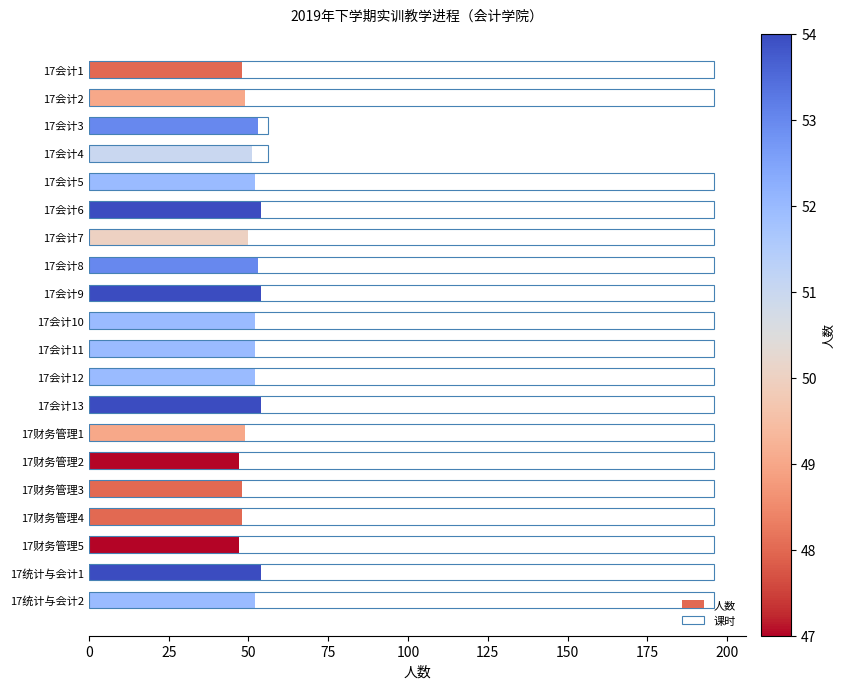

How many data points in 人数 are less than 52?

9